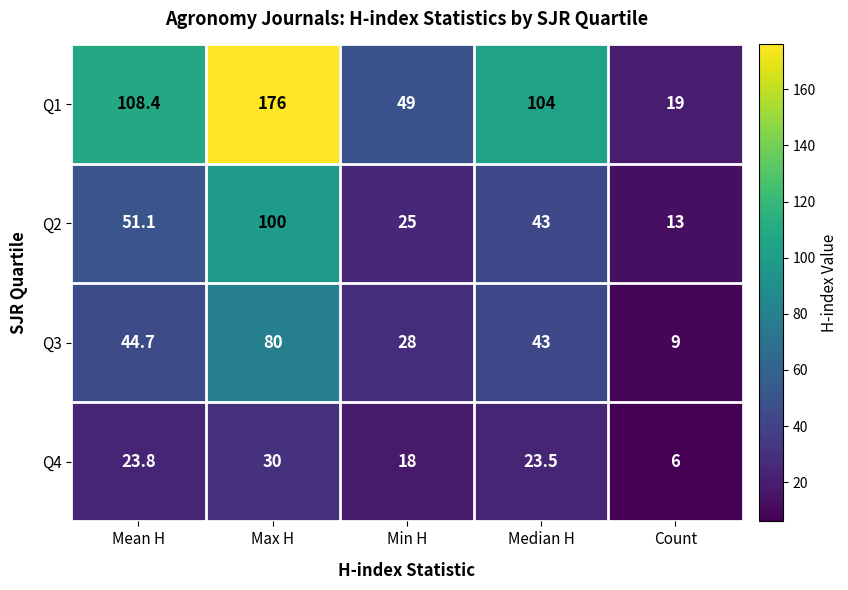

What is the sum of all Q1 values?

456.4